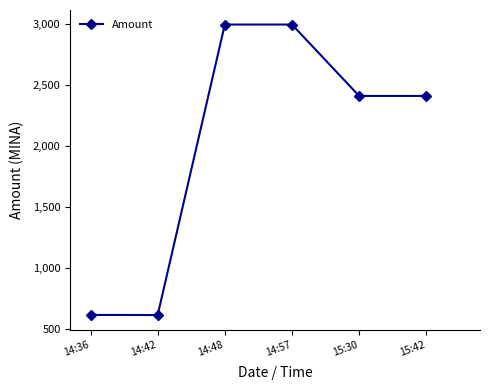

The value at 14:57 is 2996.0. True or false?

True